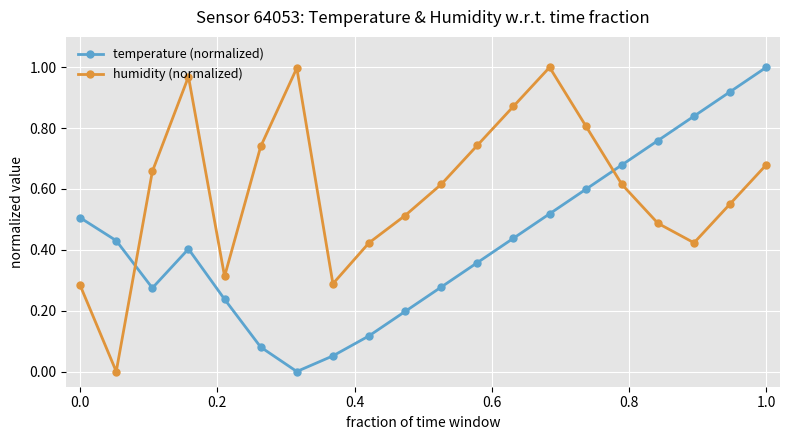

Is this an area chart (filled region under the line)?

No